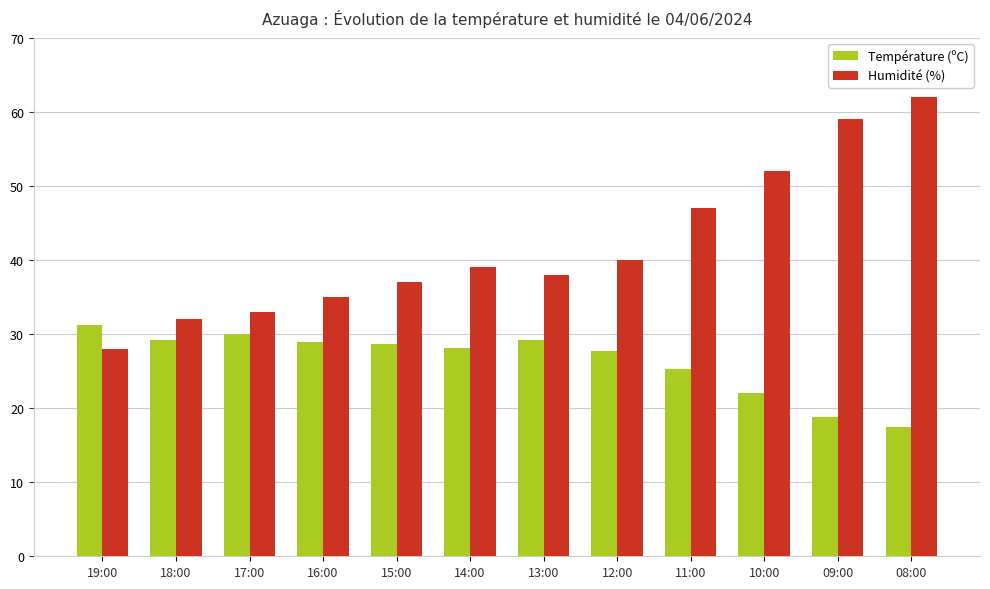

Reading left to right, list all the values displayed in this chart.

Température (ºC): 19:00=31.2	18:00=29.2	17:00=30.0	16:00=28.9	15:00=28.6	14:00=28.1	13:00=29.2	12:00=27.7	11:00=25.3	10:00=22.0	09:00=18.8	08:00=17.5
Humidité (%): 19:00=28.0	18:00=32.0	17:00=33.0	16:00=35.0	15:00=37.0	14:00=39.0	13:00=38.0	12:00=40.0	11:00=47.0	10:00=52.0	09:00=59.0	08:00=62.0